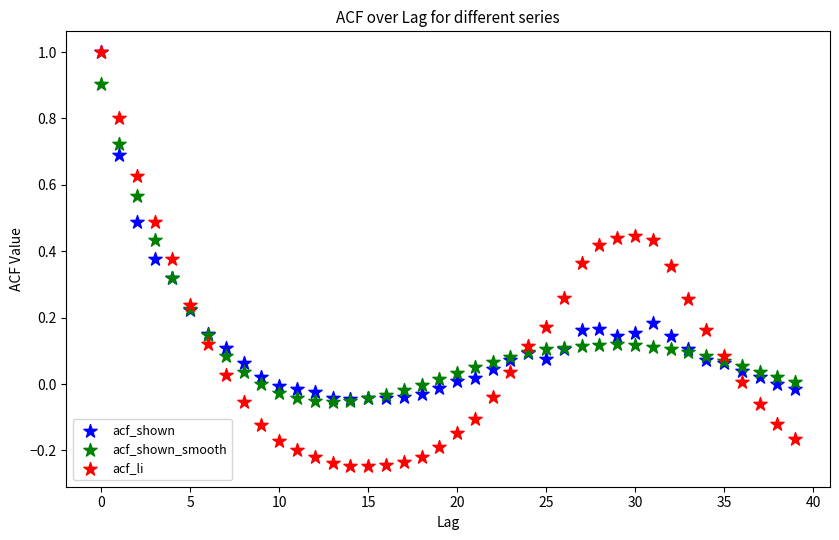

Which series reaches the minimum Y coordinate?

acf_li